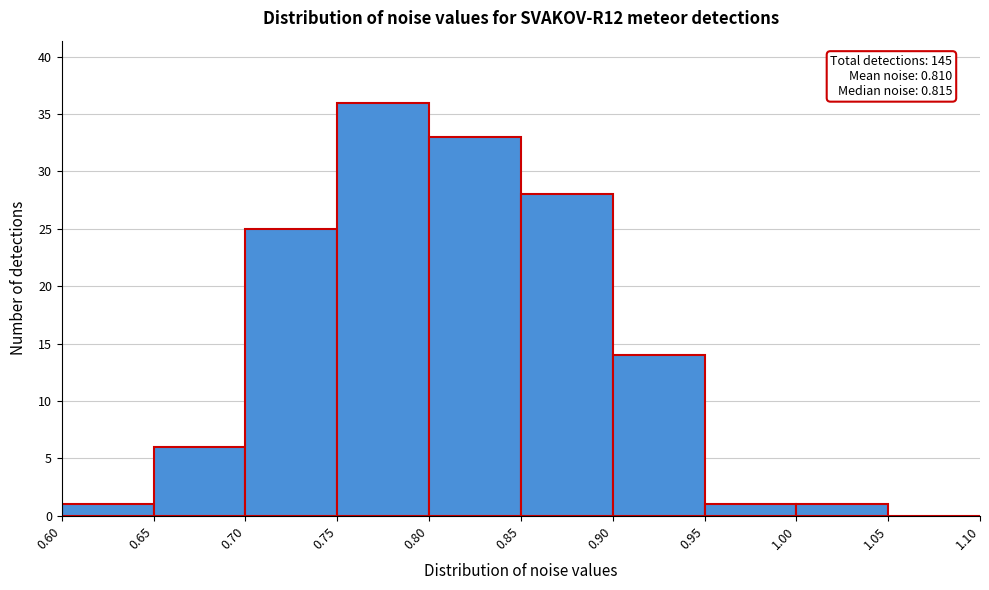

Which range on the x-axis has the tallest bar?

0.75 to 0.80